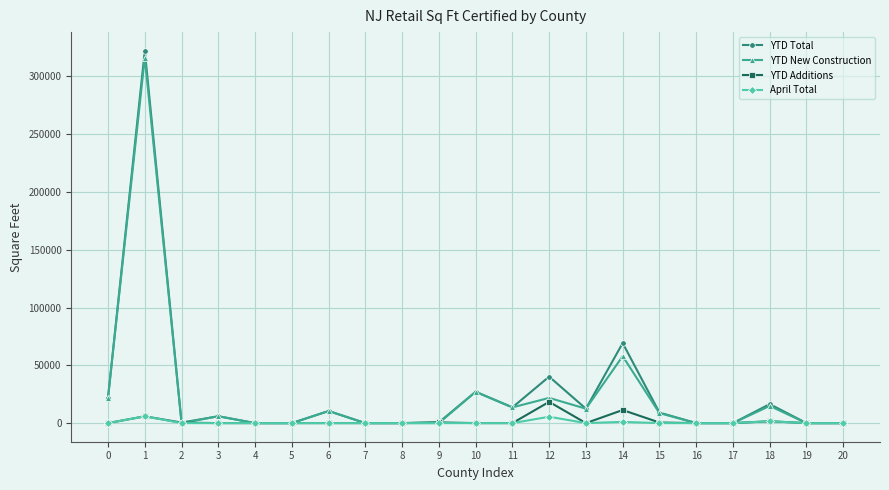

Does the chart display data point markers on the line(s)?

Yes